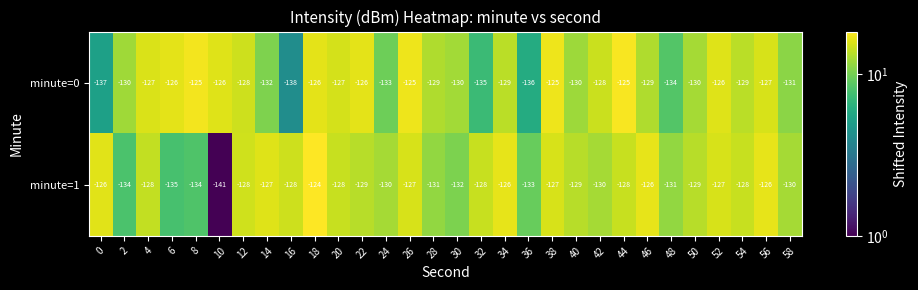

What is the total value across all series at 24?

-263